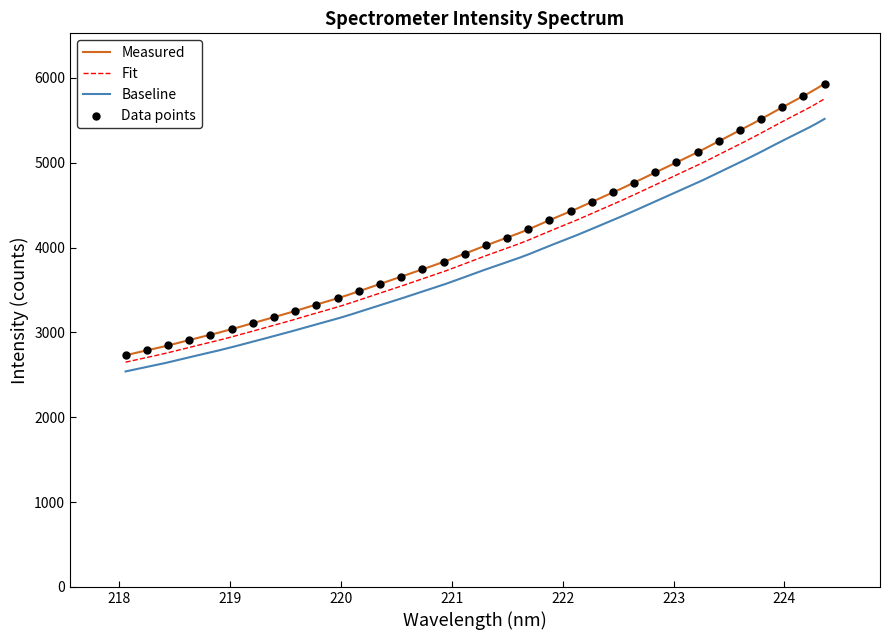

What is the highest value of the Measured series?

5931.0